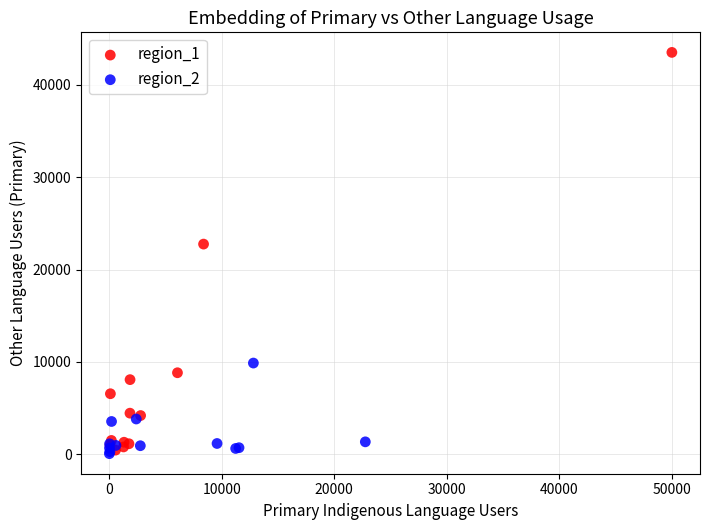

Which series has the widest spread of Y values?

region_1